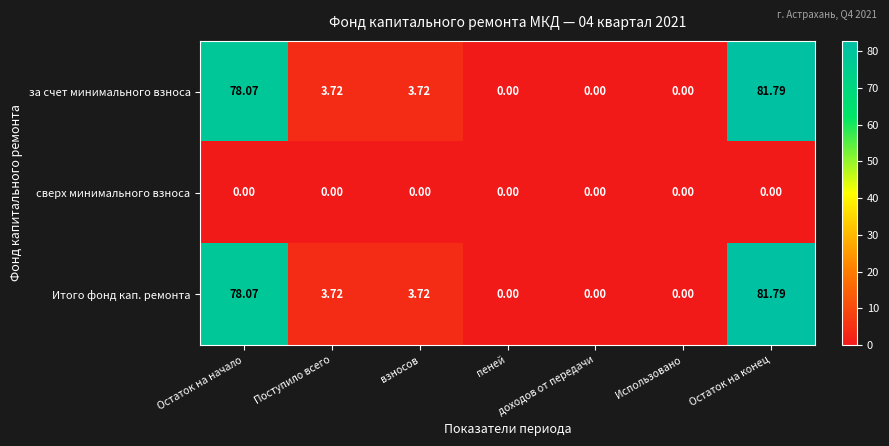

At how many categories does at least one series exceed 75?

2